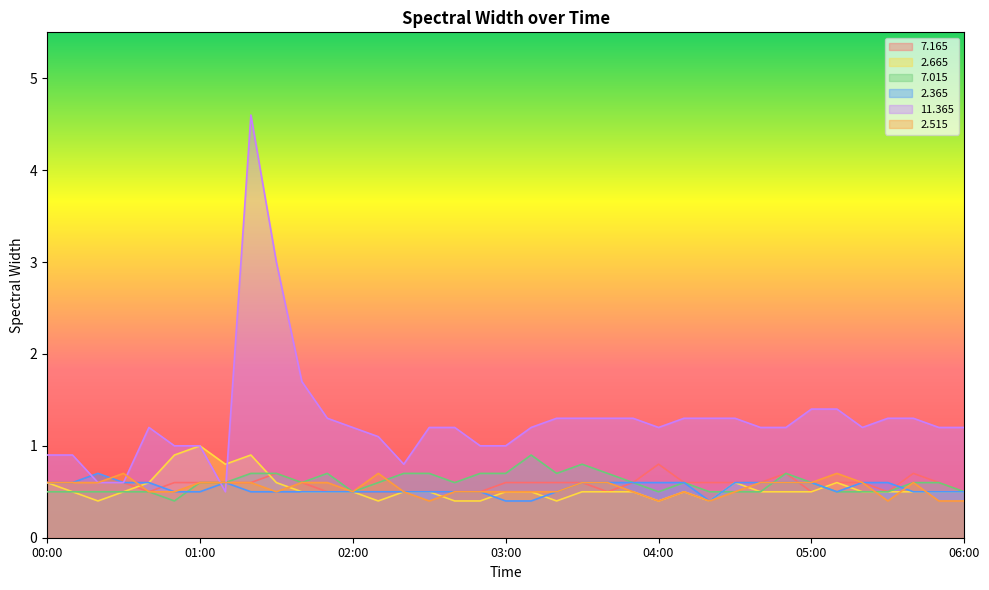

Reading left to right, what are all the values shown in this chart?

  7.165: 0.6	0.6	0.7	0.6	0.5	0.6	0.6	0.6	0.6	0.7	0.6	0.5	0.5	0.5	0.5	0.5	0.5	0.5	0.6	0.6	0.6	0.6	0.5	0.6	0.8	0.6	0.6	0.6	0.6	0.7	0.5	0.6	0.6	0.5	0.7	0.6	0.5
  2.665: 0.6	0.5	0.4	0.5	0.6	0.9	1.0	0.8	0.9	0.6	0.5	0.5	0.5	0.4	0.5	0.5	0.4	0.4	0.5	0.5	0.4	0.5	0.5	0.5	0.4	0.5	0.4	0.6	0.5	0.5	0.5	0.6	0.5	0.5	0.5	0.5	0.5
  7.015: 0.5	0.5	0.5	0.5	0.5	0.4	0.6	0.6	0.7	0.7	0.6	0.7	0.5	0.6	0.7	0.7	0.6	0.7	0.7	0.9	0.7	0.8	0.7	0.6	0.5	0.6	0.5	0.5	0.5	0.7	0.6	0.5	0.5	0.5	0.6	0.6	0.5
  2.365: 0.6	0.6	0.7	0.6	0.6	0.5	0.5	0.6	0.5	0.5	0.5	0.5	0.5	0.5	0.5	0.5	0.5	0.5	0.4	0.4	0.5	0.6	0.6	0.6	0.6	0.6	0.4	0.6	0.6	0.6	0.6	0.5	0.6	0.6	0.5	0.5	0.5
 11.365: 0.9	0.9	0.6	0.6	1.2	1.0	1.0	0.5	4.6	3.0	1.7	1.3	1.2	1.1	0.8	1.2	1.2	1.0	1.0	1.2	1.3	1.3	1.3	1.3	1.2	1.3	1.3	1.3	1.2	1.2	1.4	1.4	1.2	1.3	1.3	1.2	1.2
  2.515: 0.6	0.6	0.6	0.7	0.5	0.5	0.6	0.6	0.6	0.5	0.6	0.6	0.5	0.7	0.5	0.4	0.5	0.5	0.5	0.5	0.5	0.6	0.6	0.5	0.4	0.5	0.4	0.5	0.6	0.6	0.6	0.7	0.6	0.4	0.6	0.4	0.4